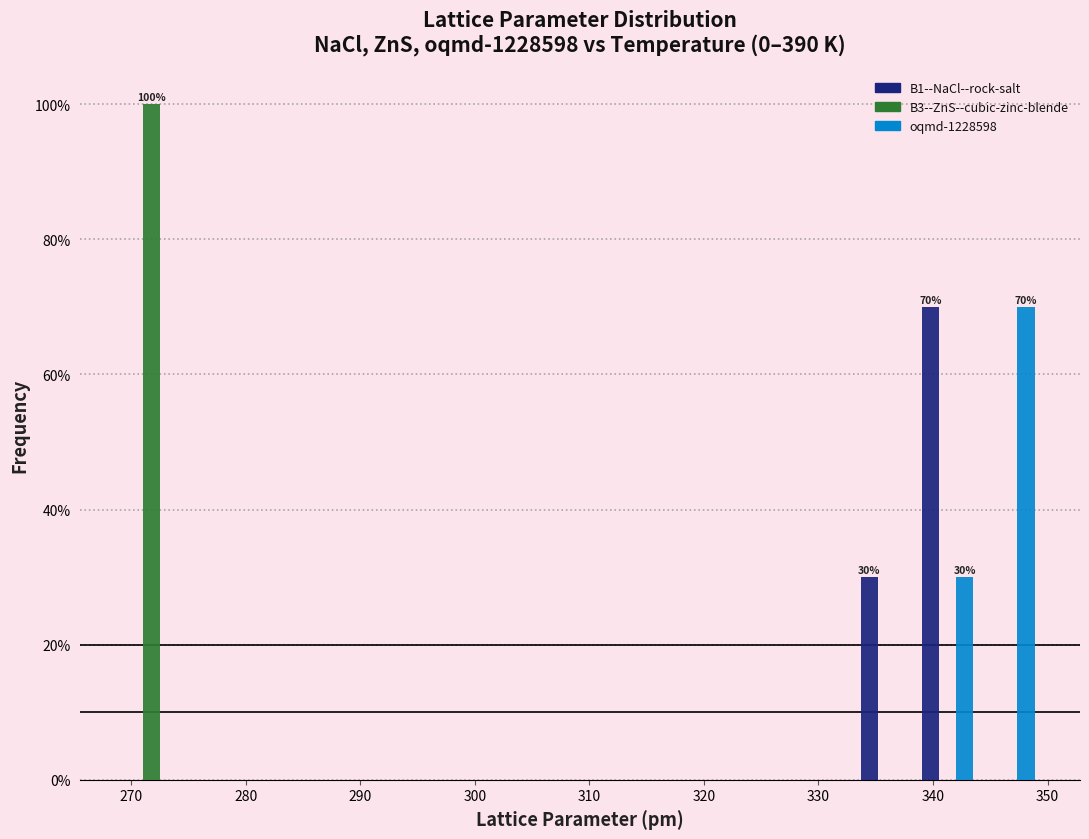

In the B3--ZnS--cubic-zinc-blende series, which range on the x-axis has the tallest bar?

269 to 274